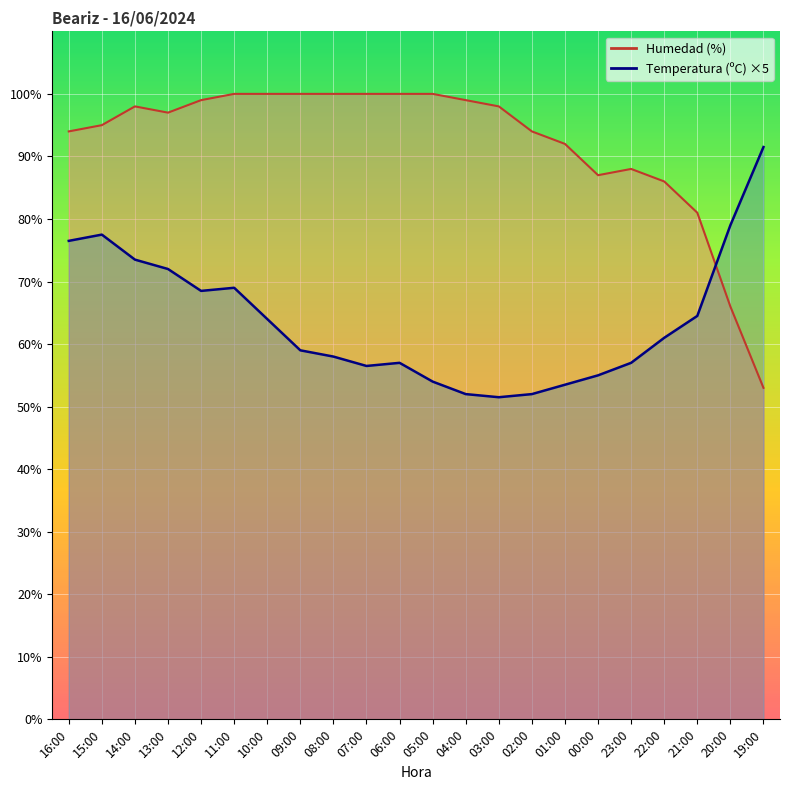

Rank the series by their maximum value, from highest to lowest.

Humedad (%), Temperatura (ºC)